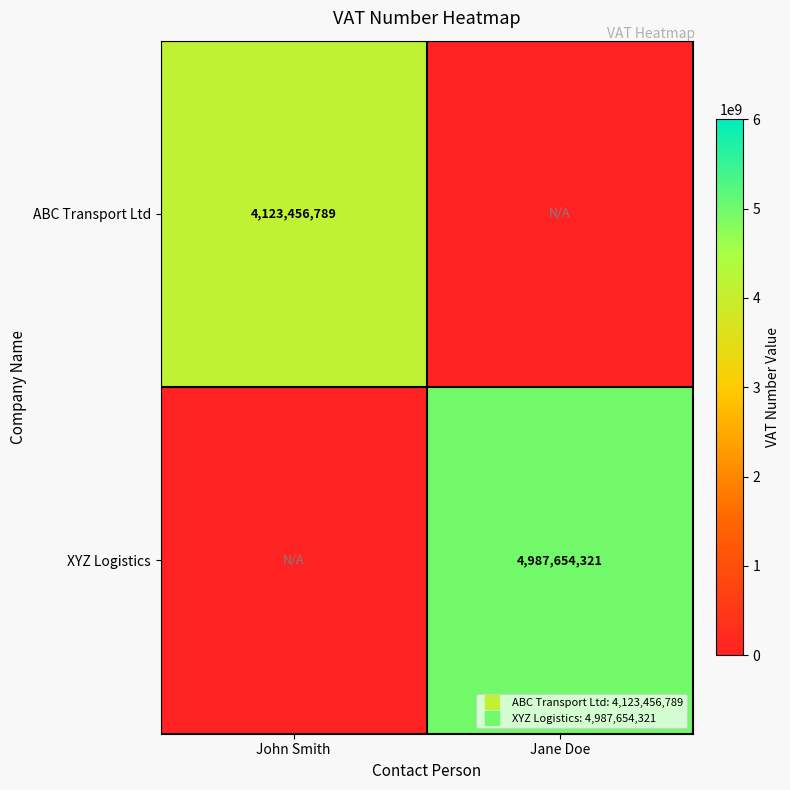

Which has a higher value, Jane Doe or John Smith?

John Smith